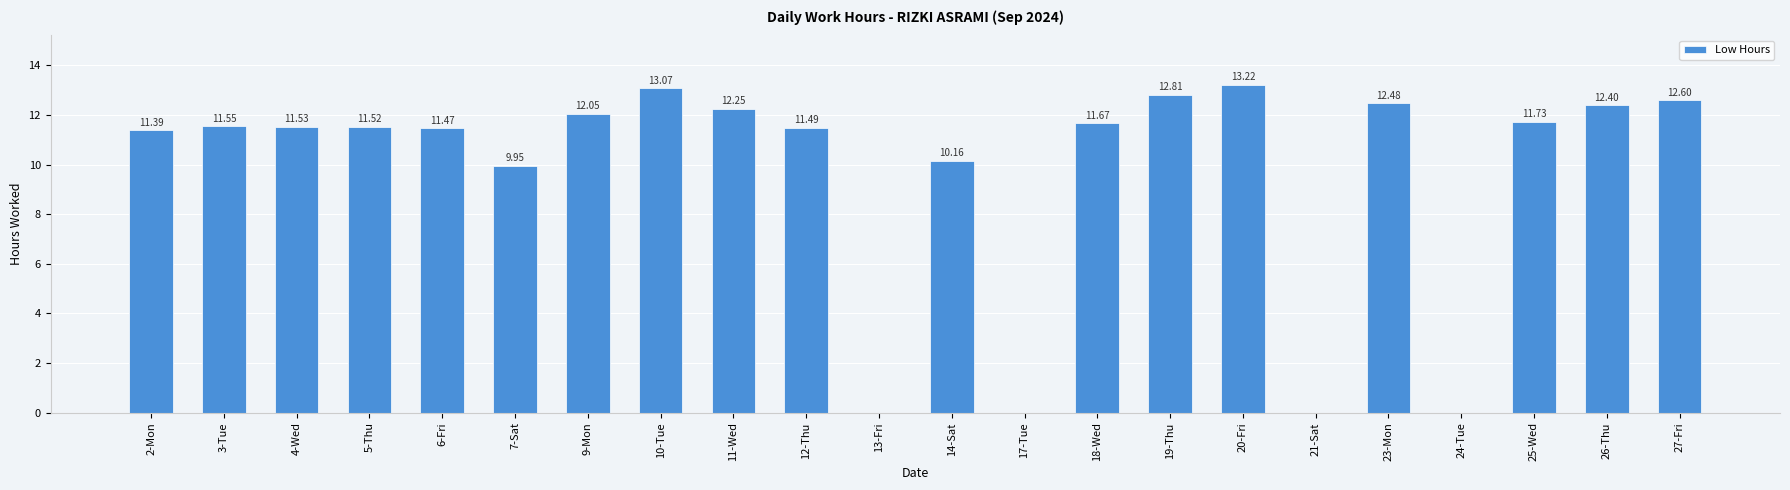

What is the sum of all values?

213.3